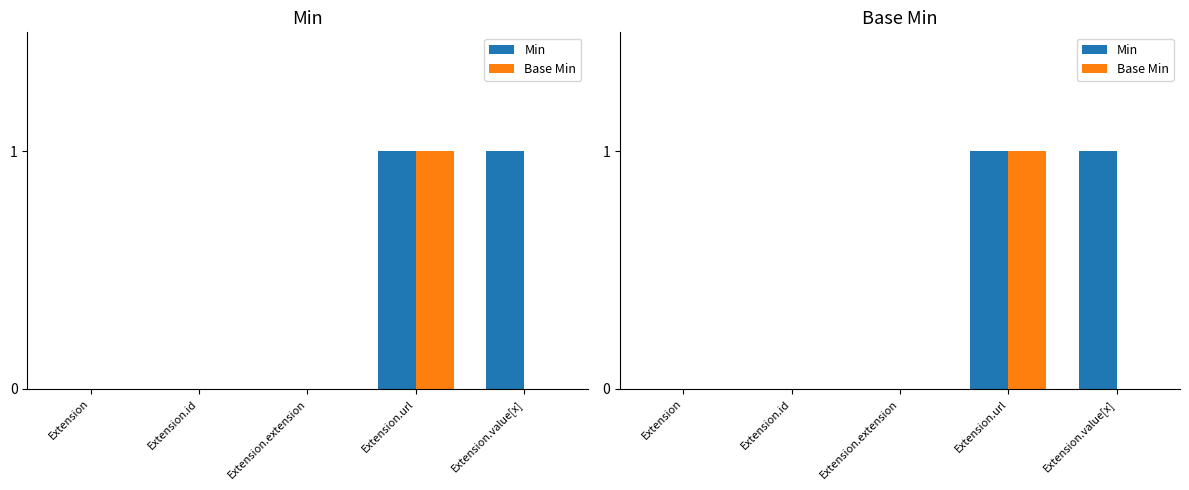

Reading right to left, extract all data points from this chart.

Min: Extension.value[x]=1	Extension.url=1	Extension.extension=0	Extension.id=0	Extension=0
Base Min: Extension.value[x]=0	Extension.url=1	Extension.extension=0	Extension.id=0	Extension=0